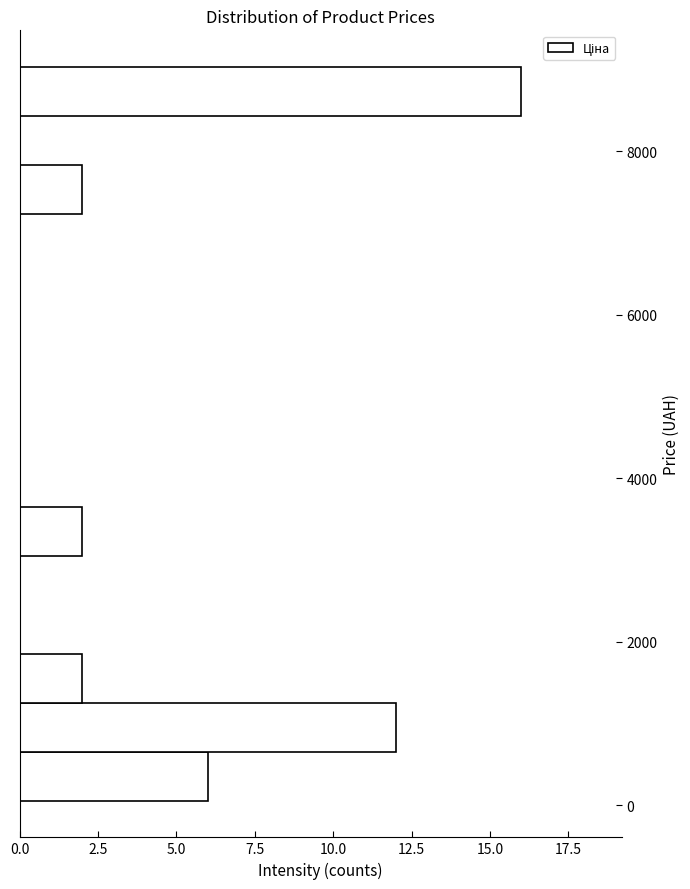

Read against the y-axis, roughly where is the centre of the longest bar?

8800